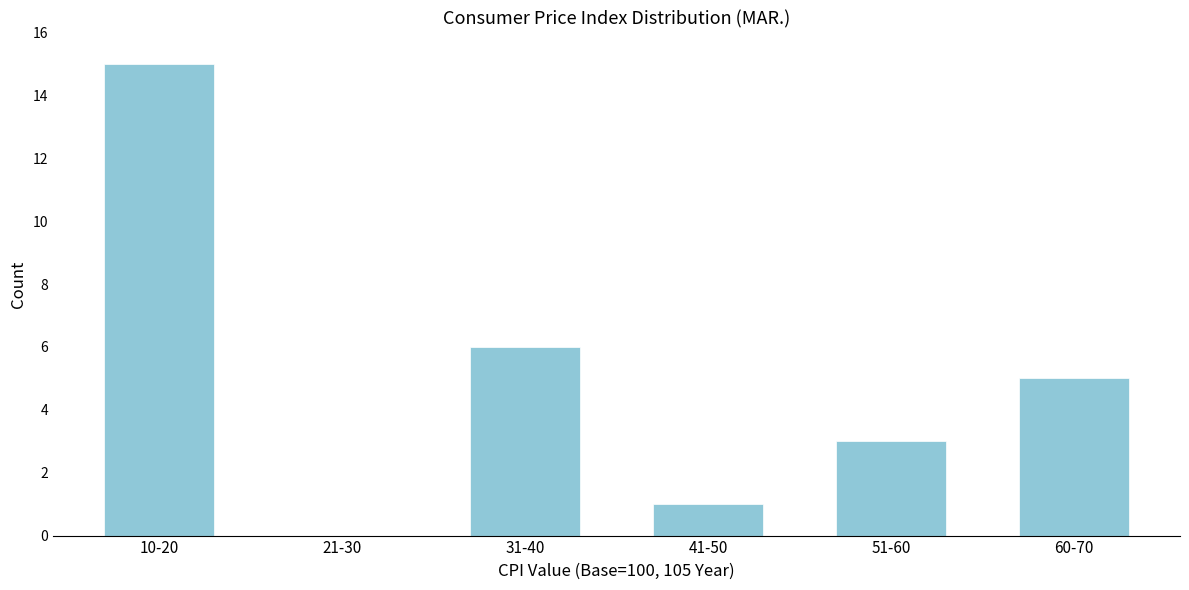

Reading left to right, list all the values displayed in this chart.

10-20=15	21-30=0	31-40=6	41-50=1	51-60=3	60-70=5